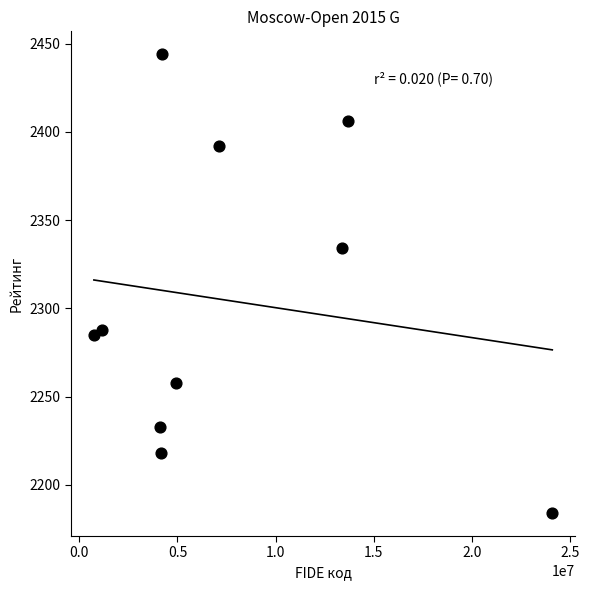

What is the range of X values (max minus min)?

23363506